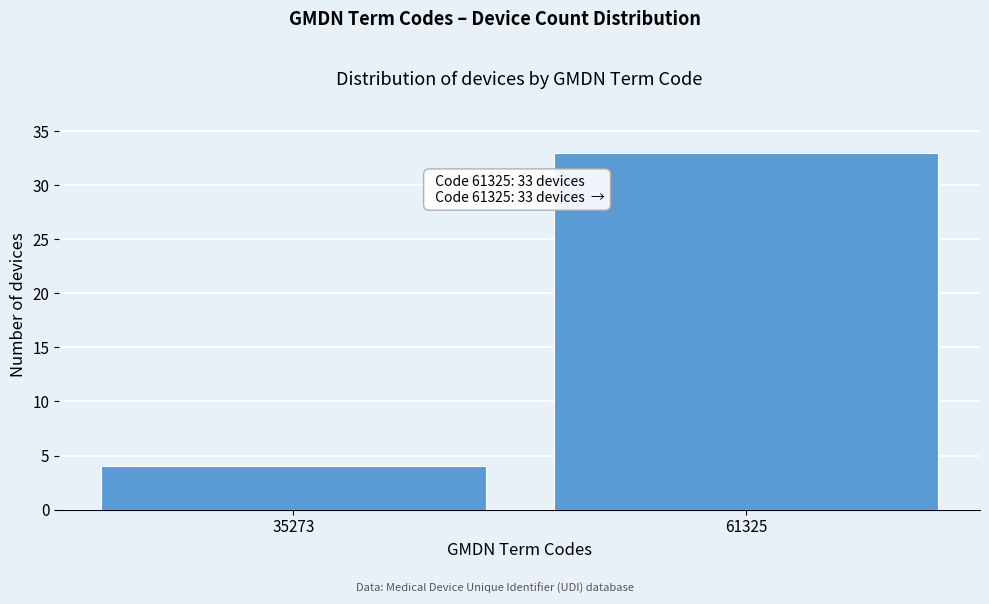

Reading left to right, extract all data points from this chart.

35273=4	61325=33